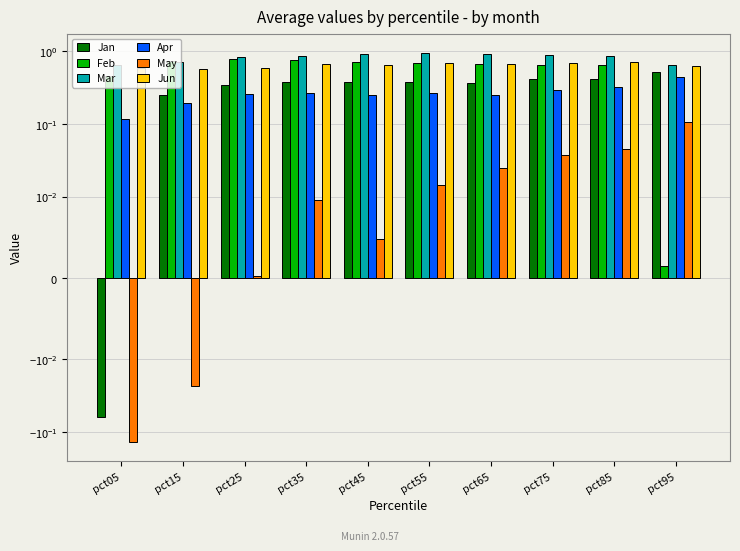

The Jun series shows 0.6 at pct05. True or false?

True